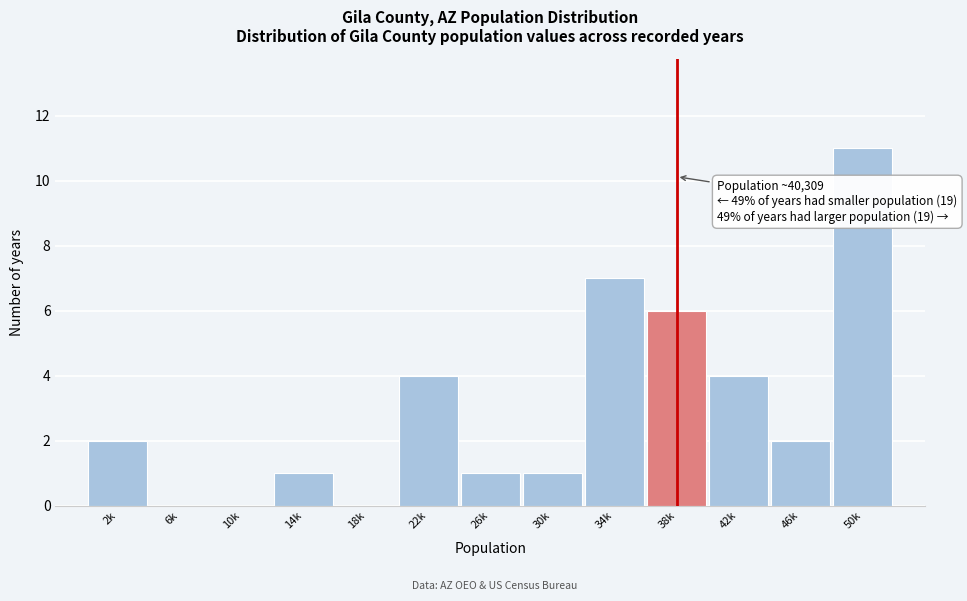

Reading right to left, what are all the values shown in this chart?

50k=11	46k=2	42k=4	38k=6	34k=7	30k=1	26k=1	22k=4	18k=0	14k=1	10k=0	6k=0	2k=2